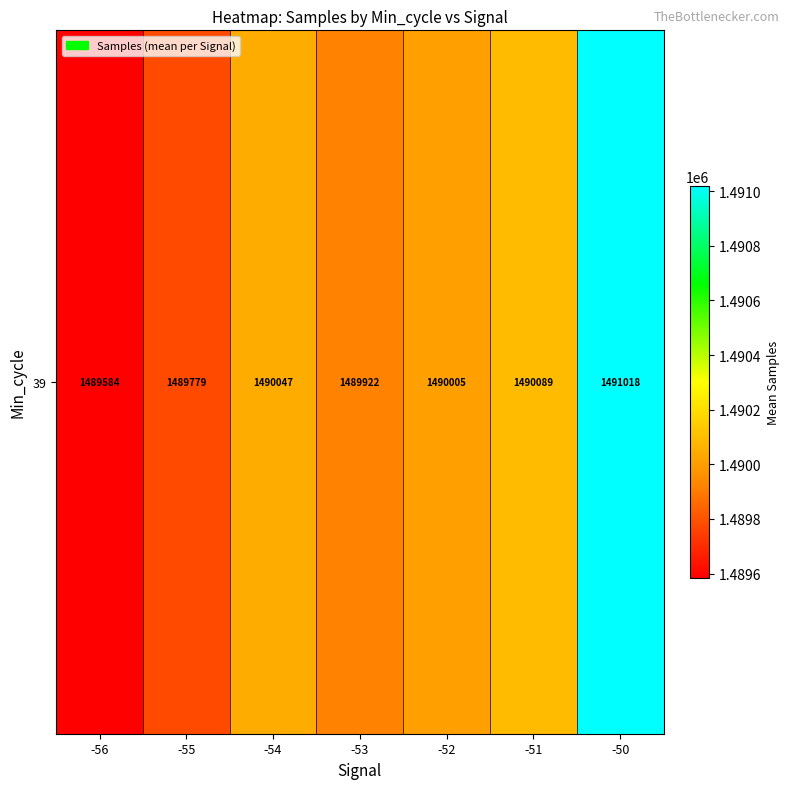

What is the average value?

1490063.4